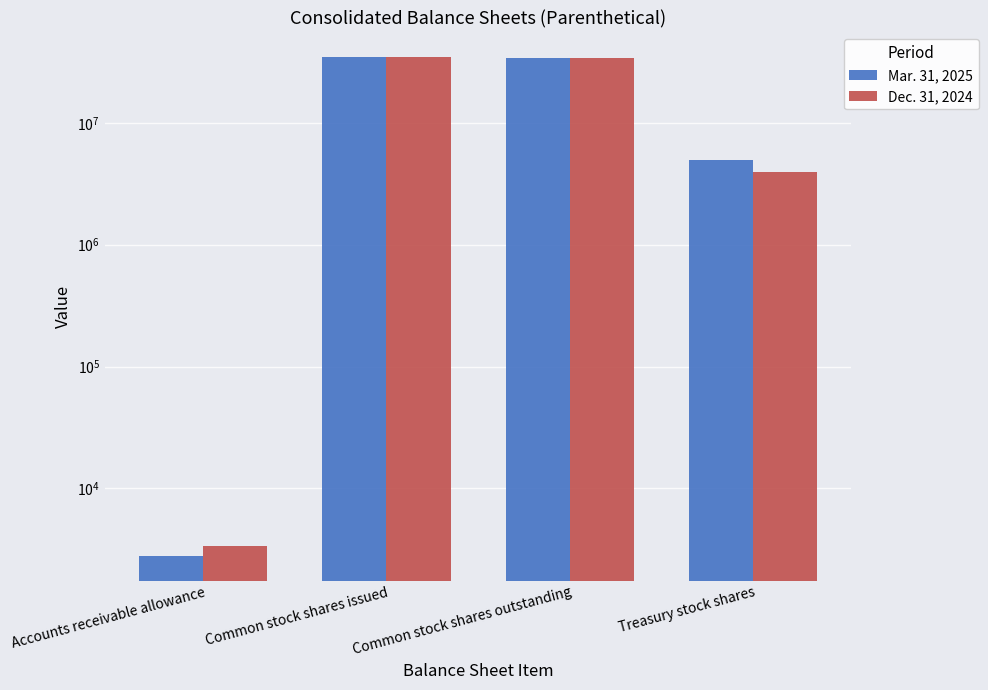

Is it true that Mar. 31, 2025 equals 4911000 at Treasury stock shares?

True